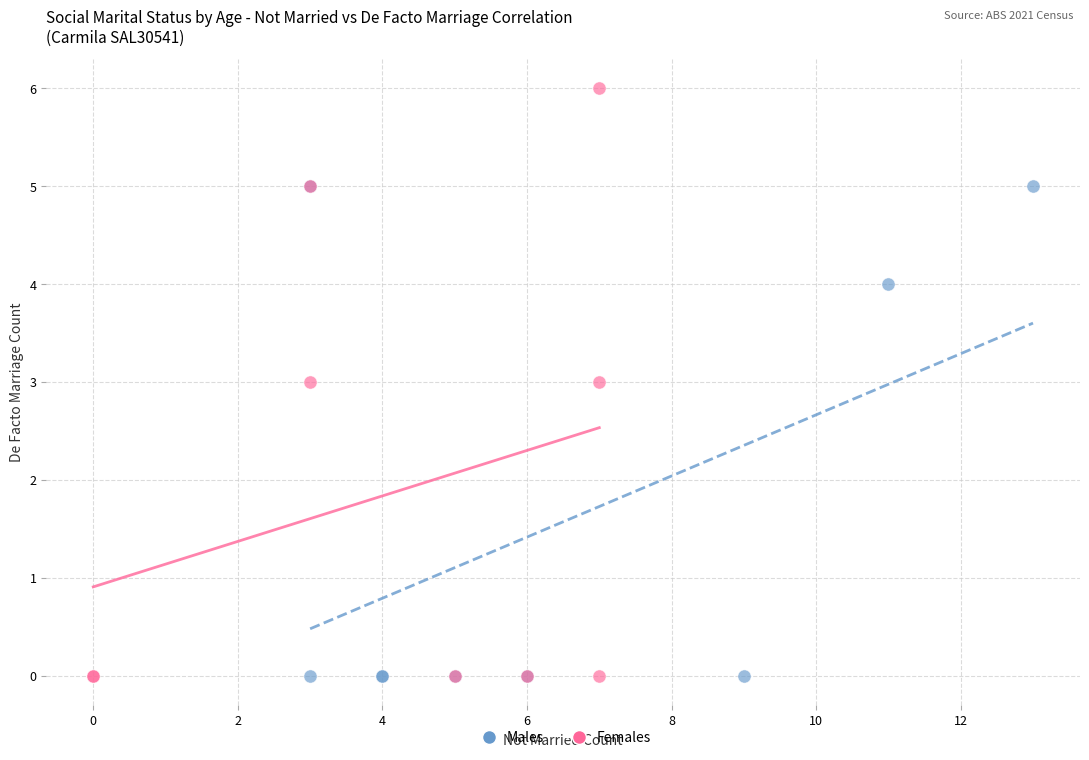

What are all the series names shown in the legend?

Males, Females